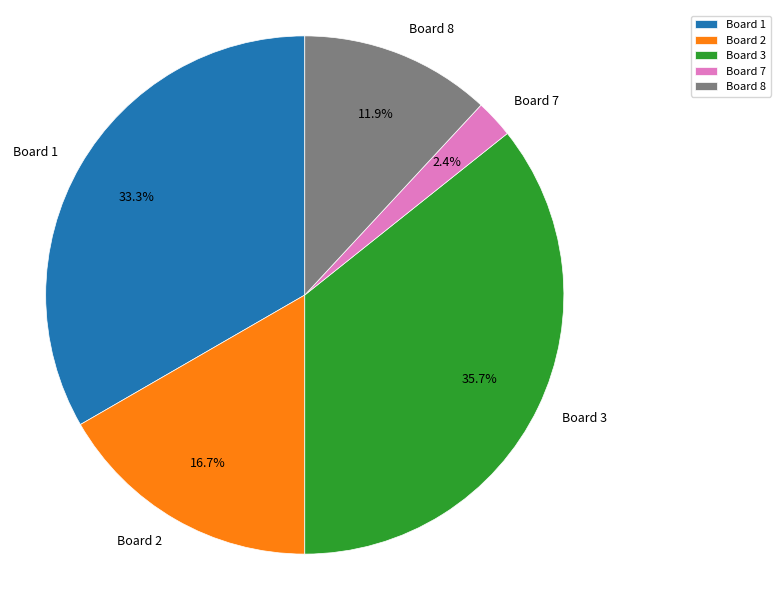

Is Board 2 the majority of the pie?

No